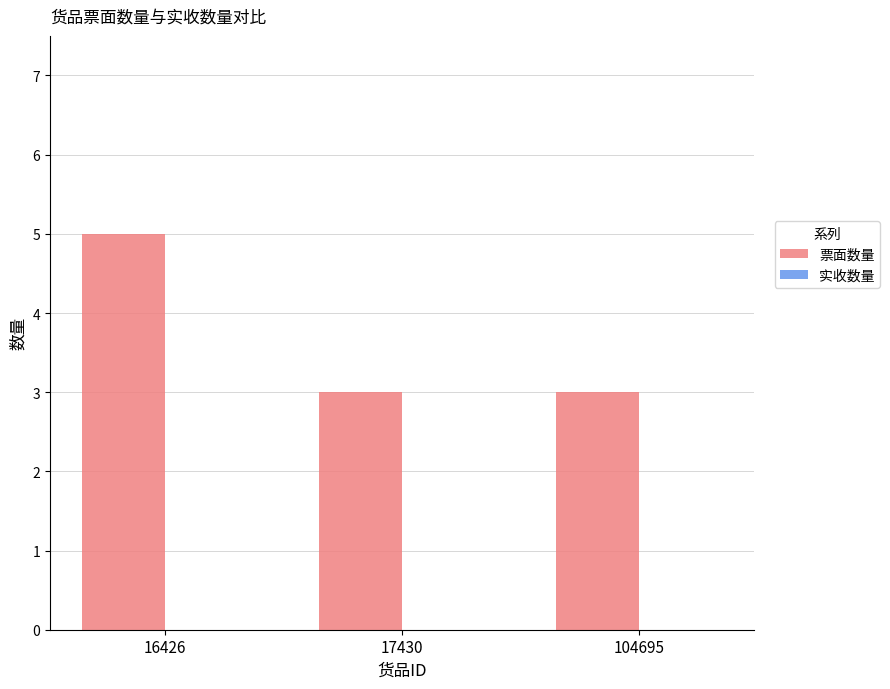

Reading right to left, transcribe all the data shown in this chart.

104695=3	17430=3	16426=5